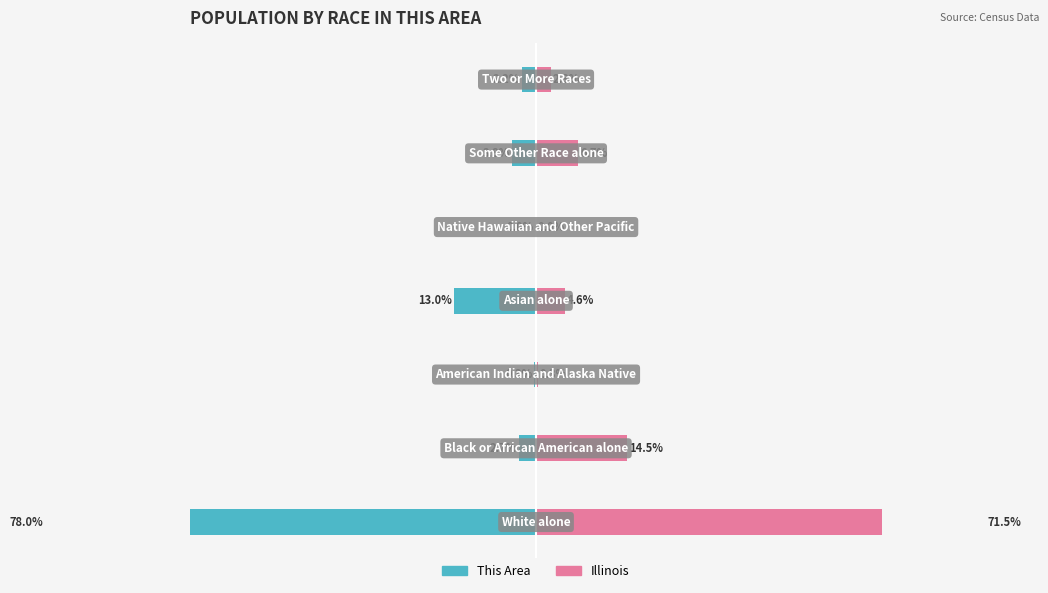

Is the value of Illinois at 3 greater than the value of This Area at 2?

Yes